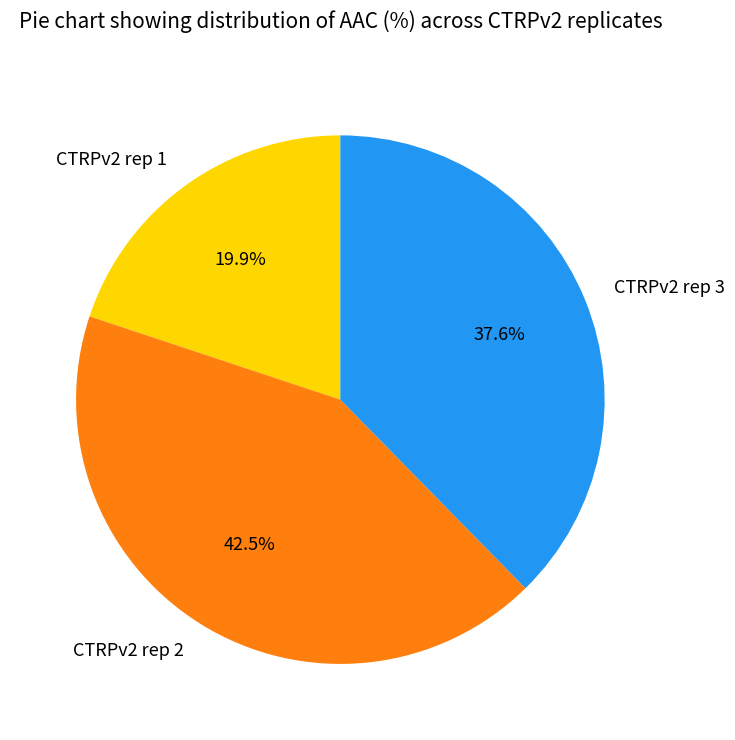

Do CTRPv2 rep 2 and CTRPv2 rep 1 together represent more than half of the pie?

Yes